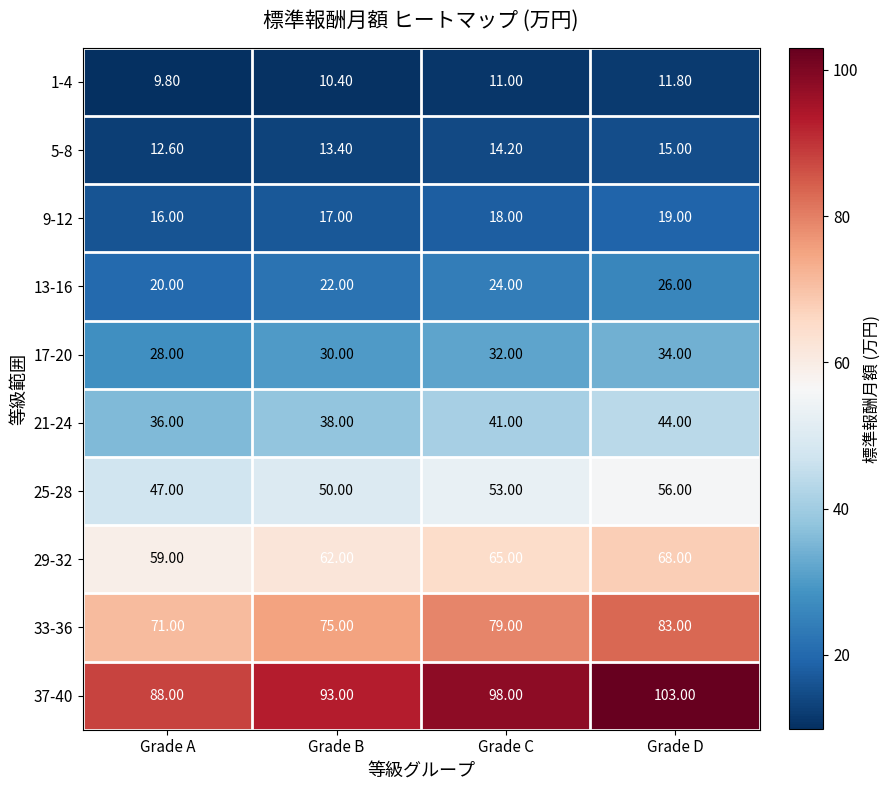

Where is 33-36 nearest to the value 77?

Grade B